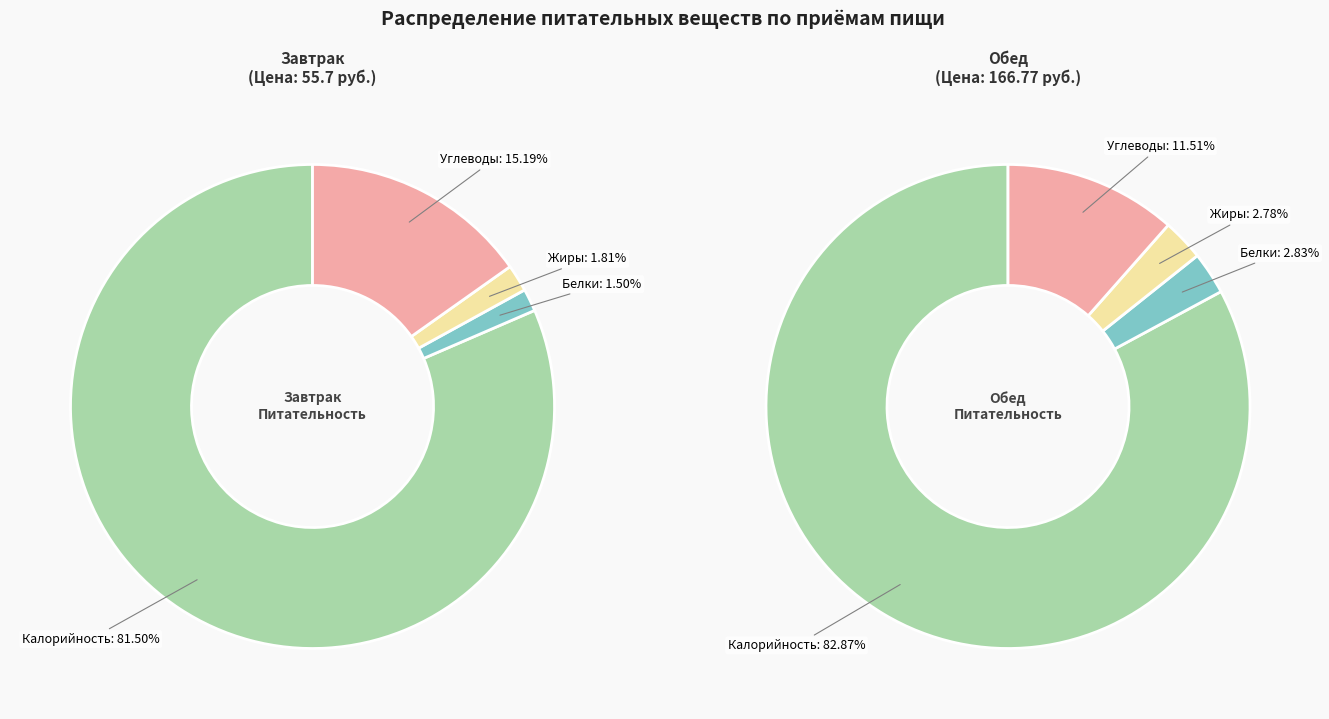

At Завтрак, list the series in order from smallest to largest.

Белки, Жиры, Углеводы, Калорийность